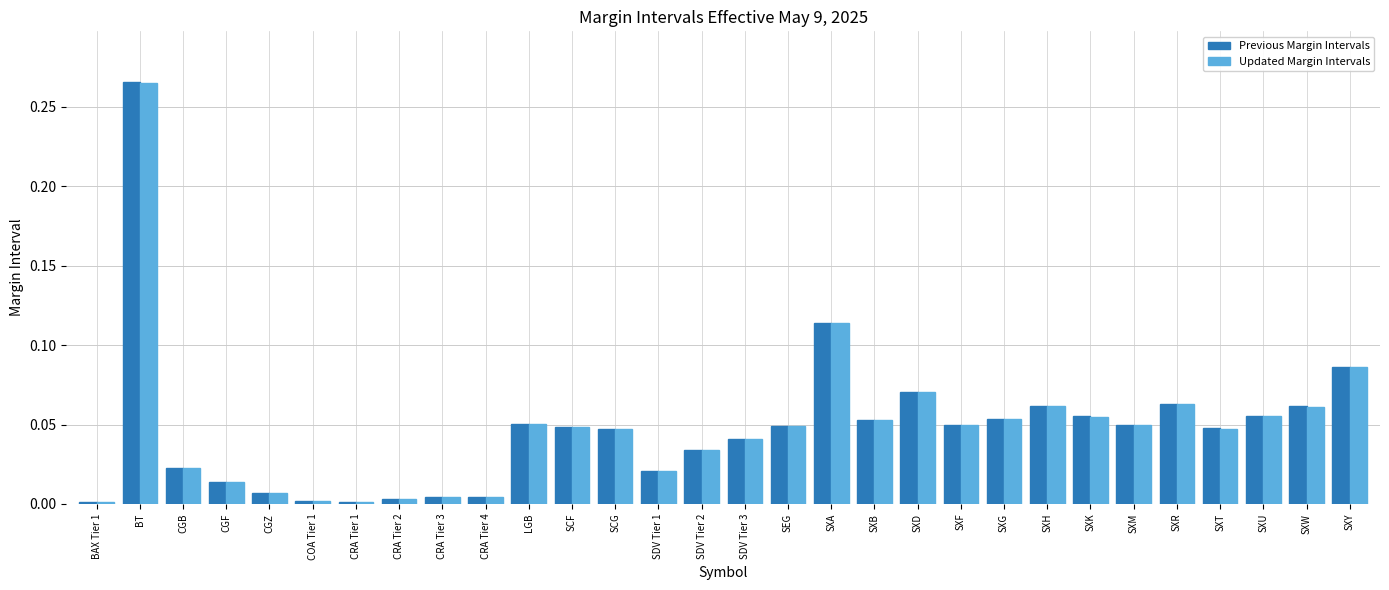

What is the label of the 6th bar from the left?

COA Tier 1